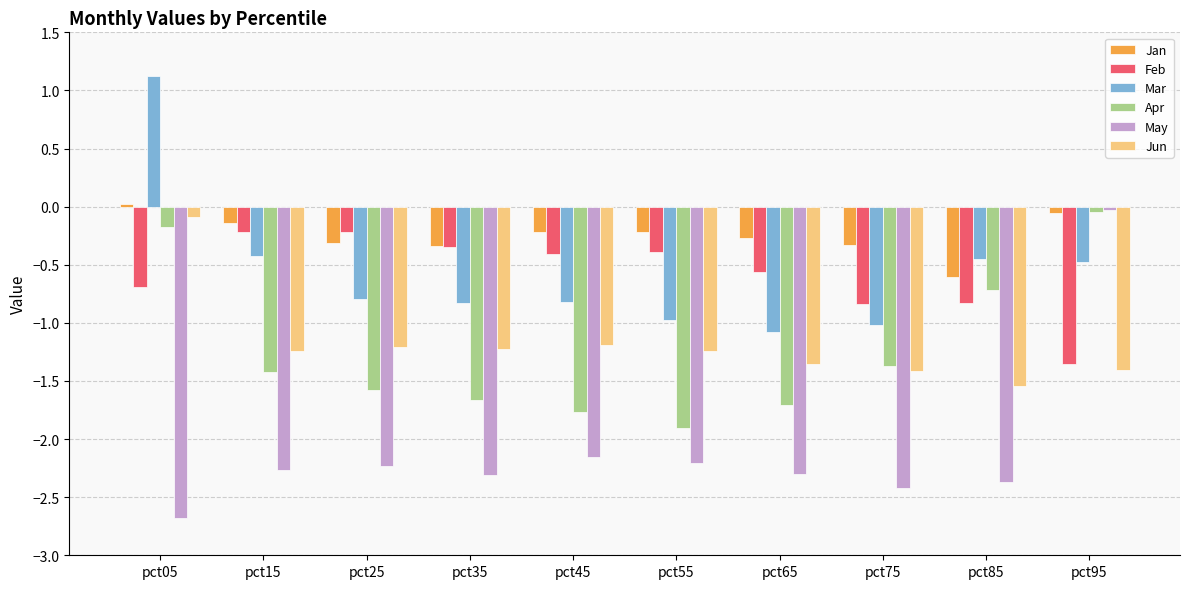

What is the value of the May bar at the 2nd from the left?

-2.3